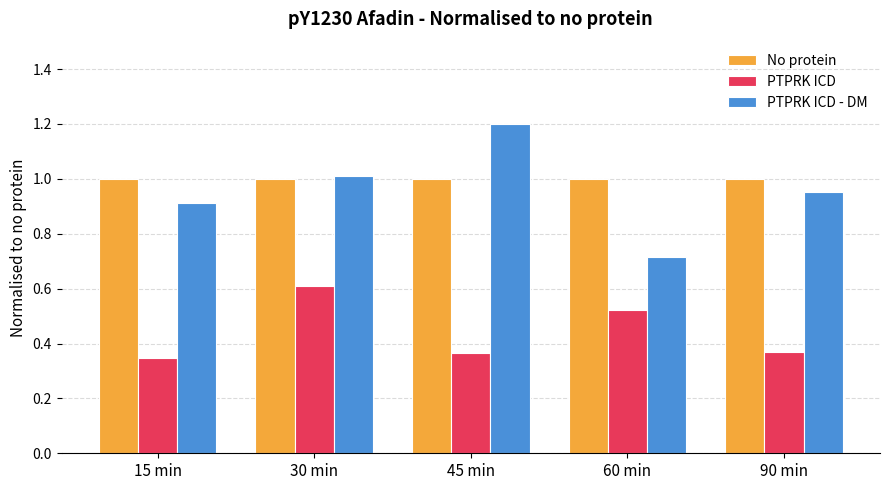

What is the maximum value for PTPRK ICD?

0.6